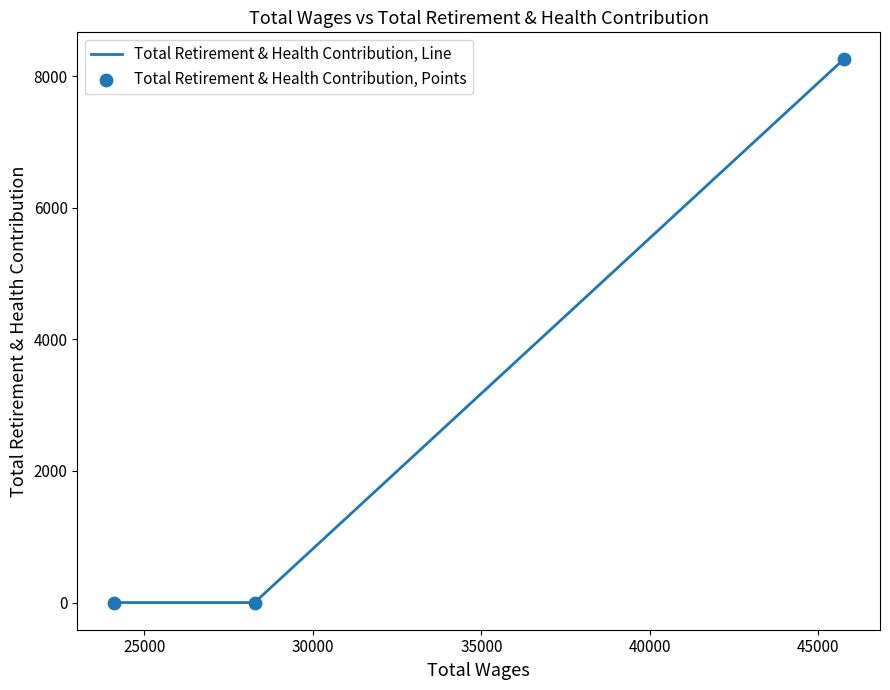

What is the sum of all values?

8255